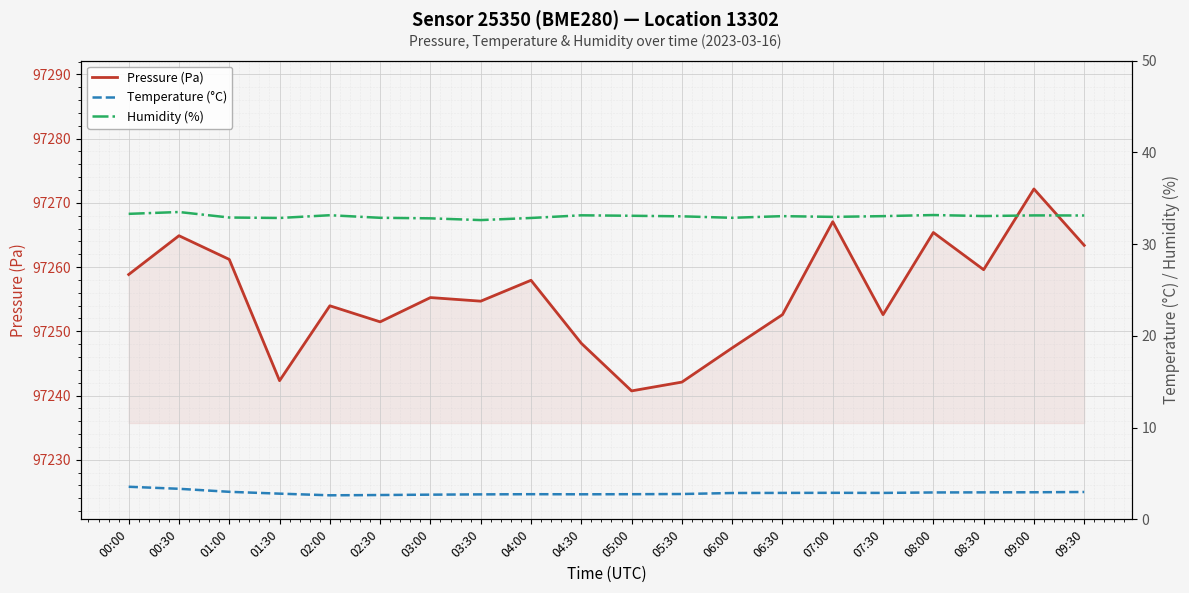

True or false: Pressure (Pa) and Temperature (°C) cross at least once.

False